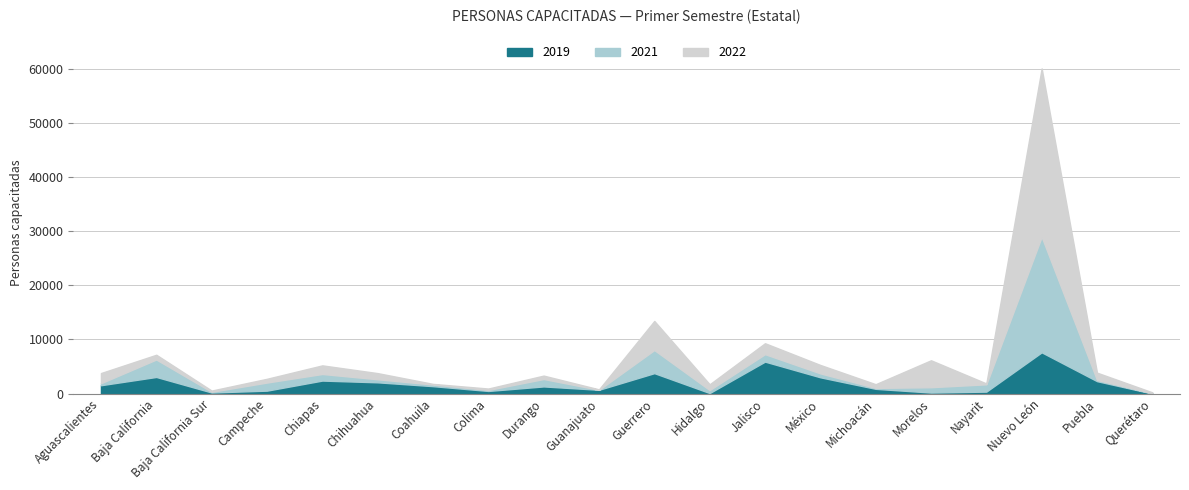

How many values in the 2019 series are below 1370?

10